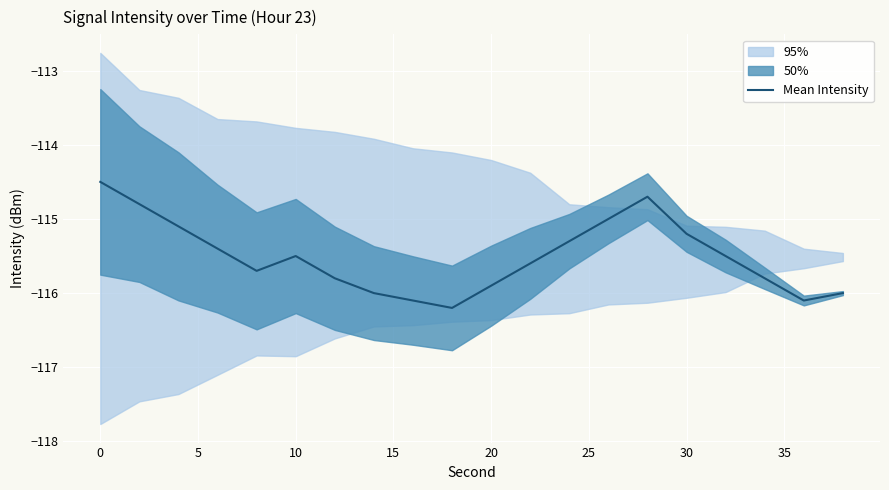

What is the average value?

-115.5